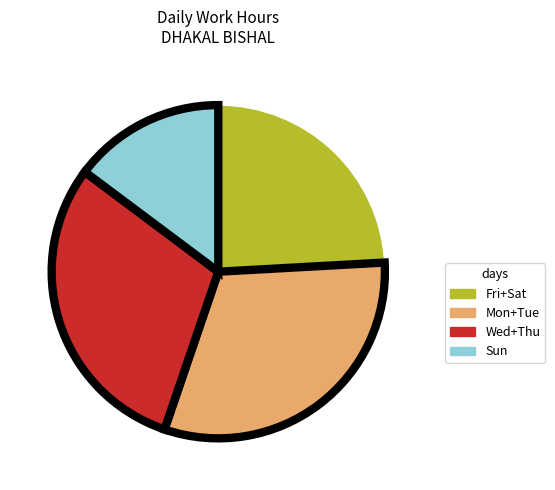

Between Wed+Thu and Sun, which is larger?

Wed+Thu